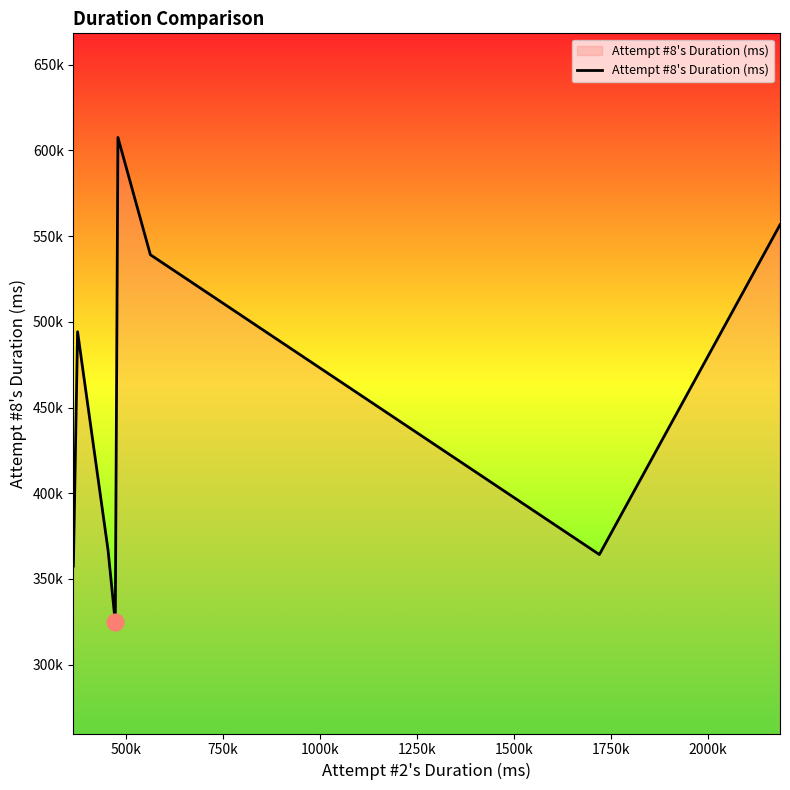

Does the chart have visible grid lines?

No